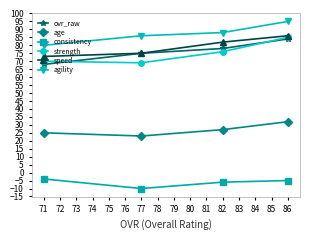

Does the chart display data point markers on the line(s)?

Yes